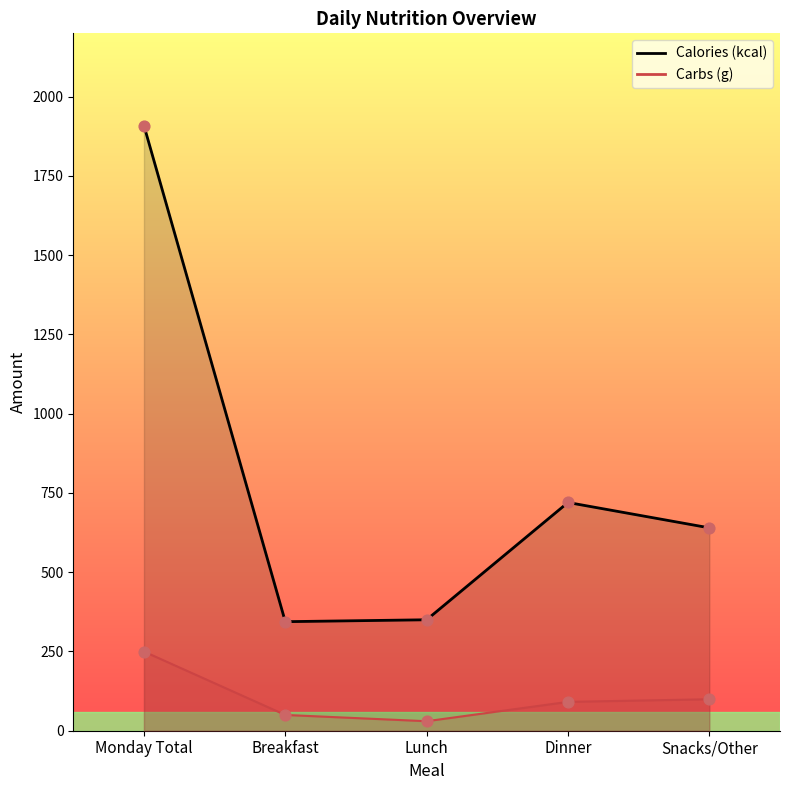

What are all the series names shown in the legend?

Calories (kcal), Carbs (g)